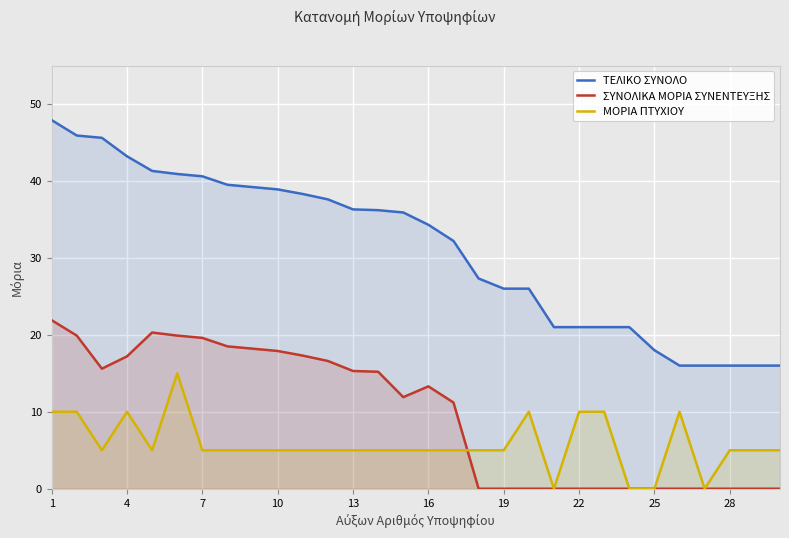

What is the difference between the highest and lowest values at 22?

21.0